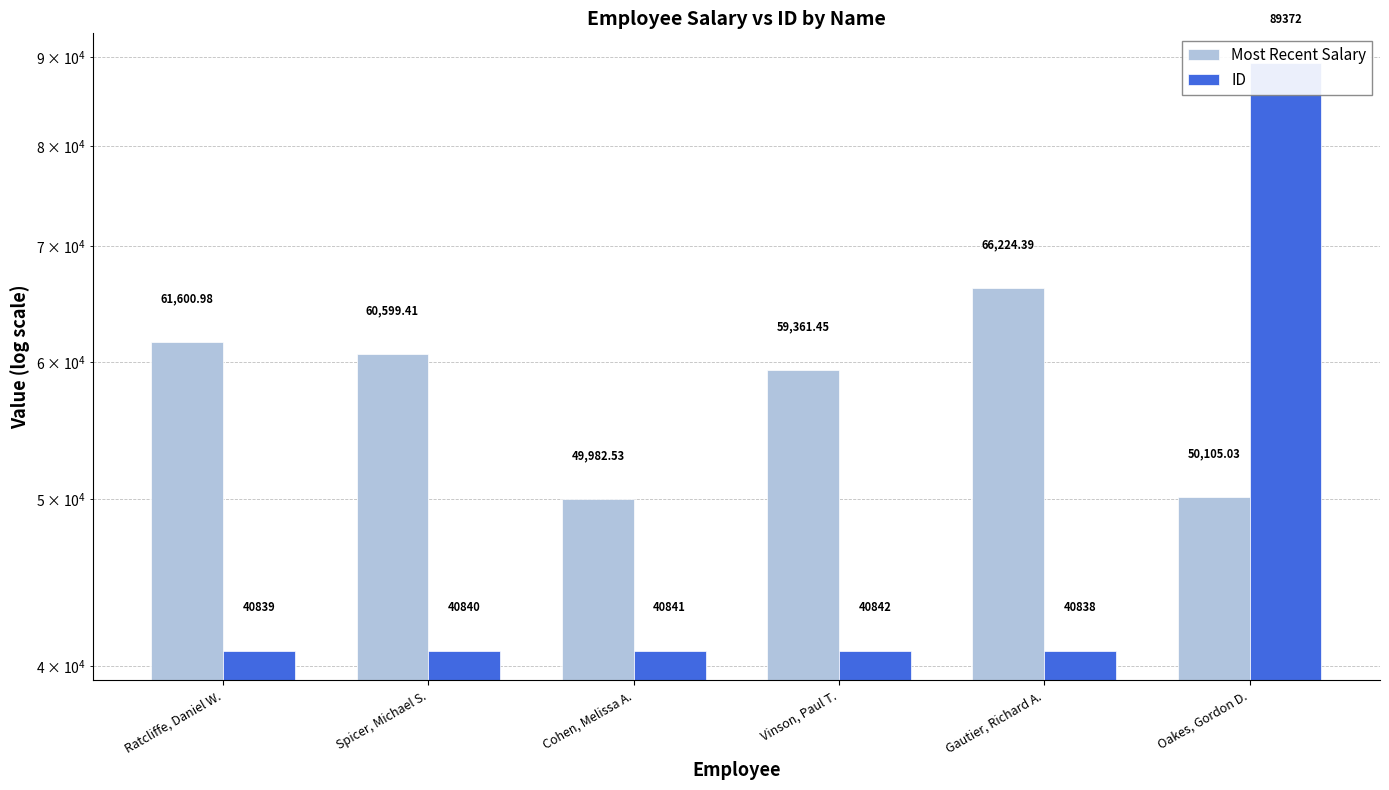

What is the label of the 6th bar from the right?

Ratcliffe, Daniel W.